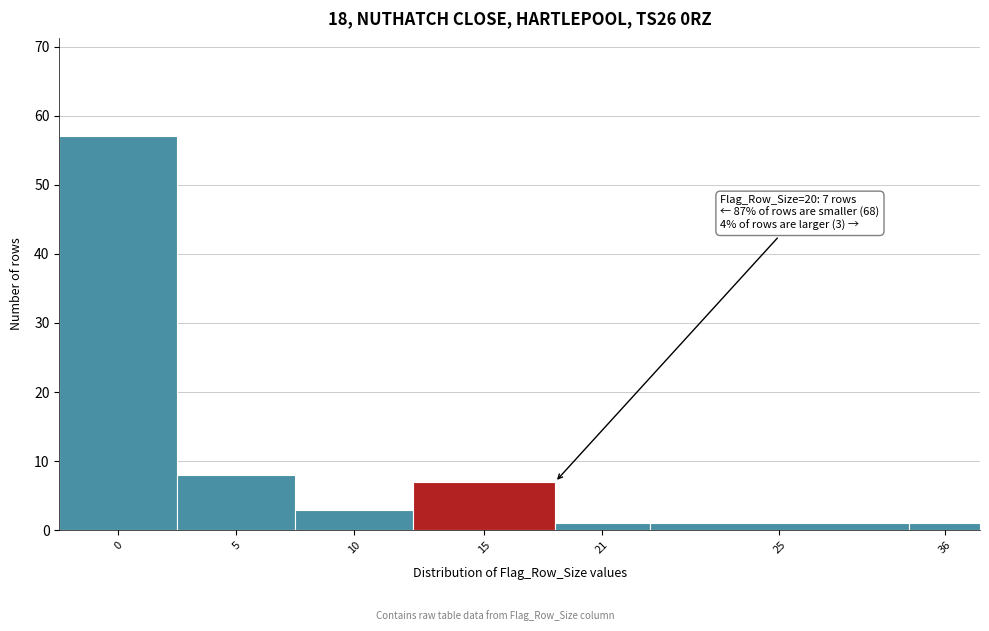

Reading right to left, transcribe all the data shown in this chart.

1	1	1	7	3	8	57